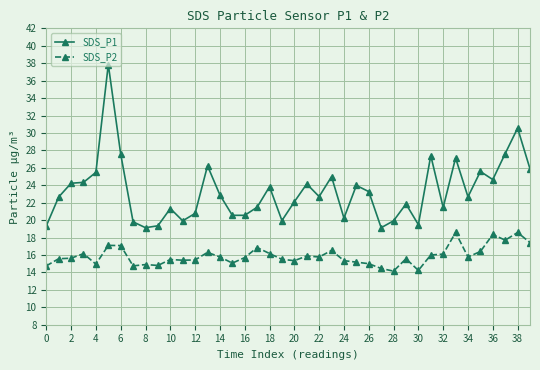

How many lines are shown in the chart?

2